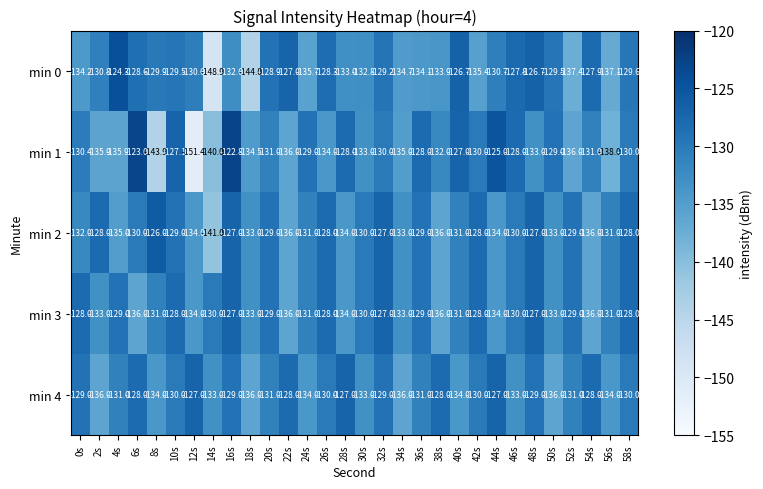

At which category is the sum across all series the highest?

16s